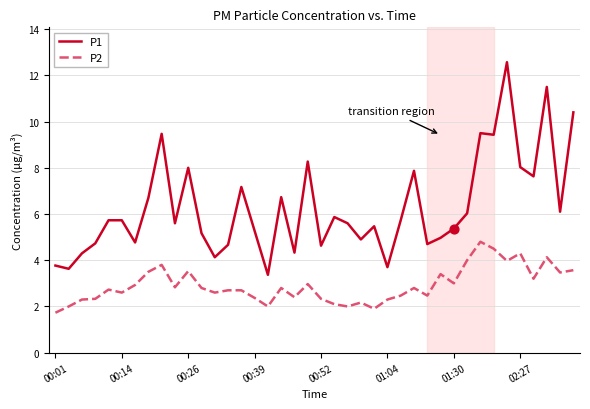

Which series has the widest spread of values?

P1